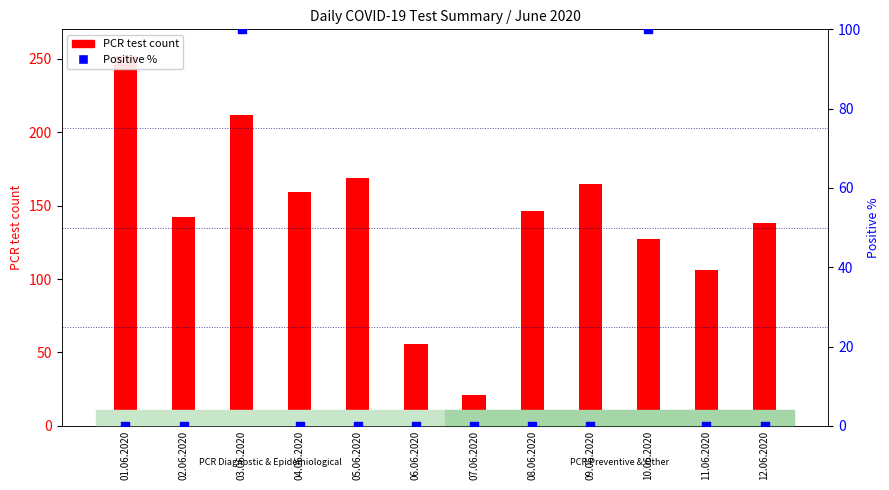

At how many categories does at least one series exceed 108?

9